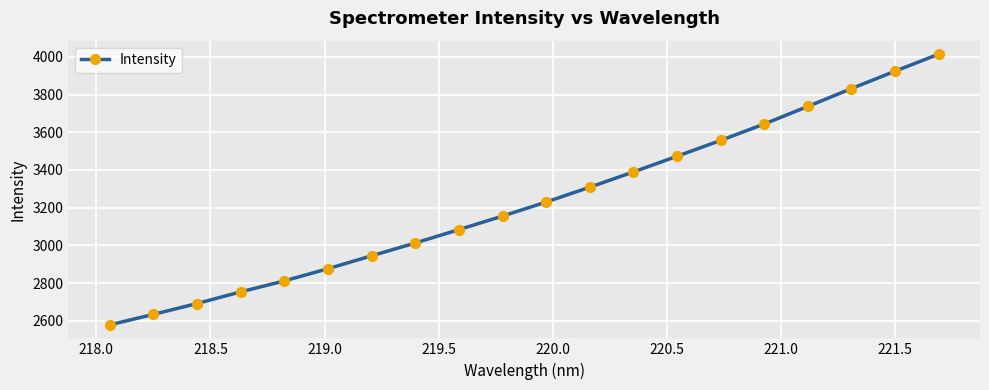

What is the value of the 15th point from the left?

3556.9